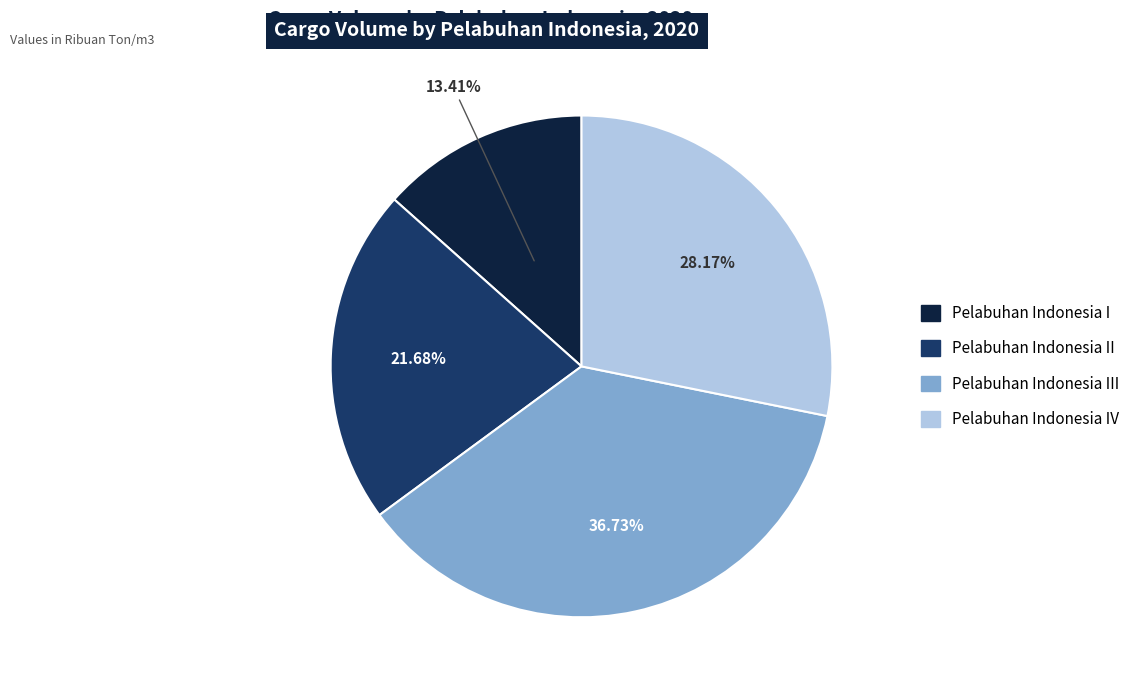

Is there any slice that represents more than half of the pie?

No